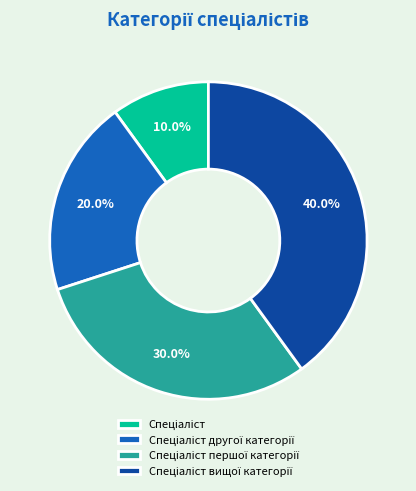

Does any single category account for the majority?

No